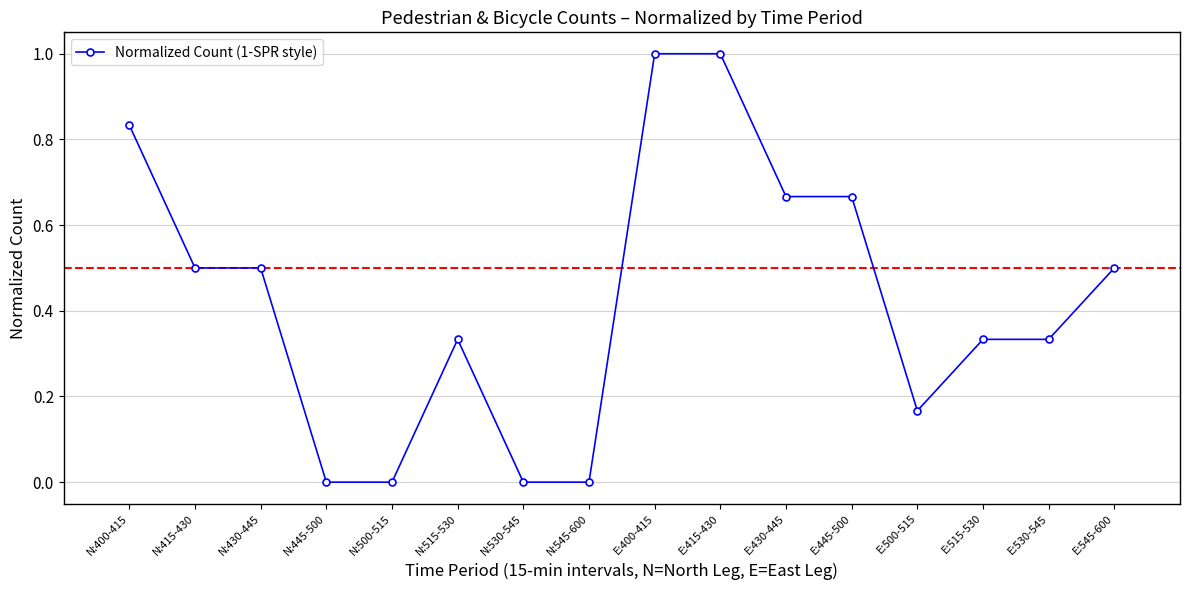

What is the change in value from N:430-445 to E:500-515?

-0.3